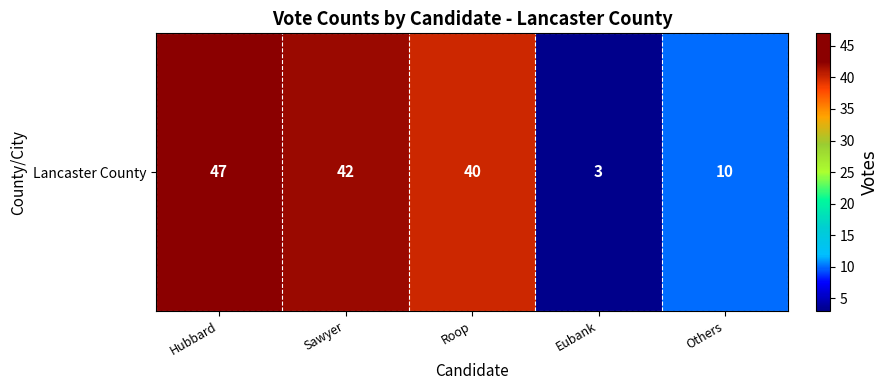

Reading left to right, what are all the values shown in this chart?

47	42	40	3	10